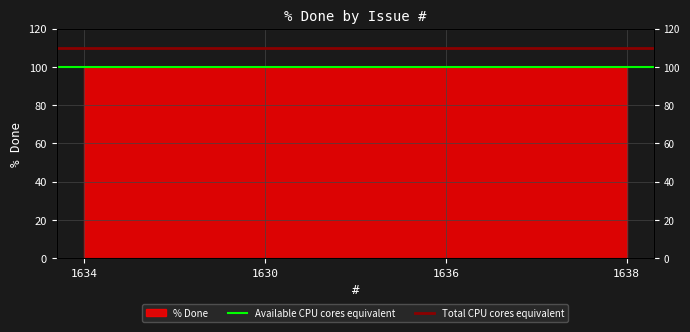

At which category is the sum across all series the highest?

1634